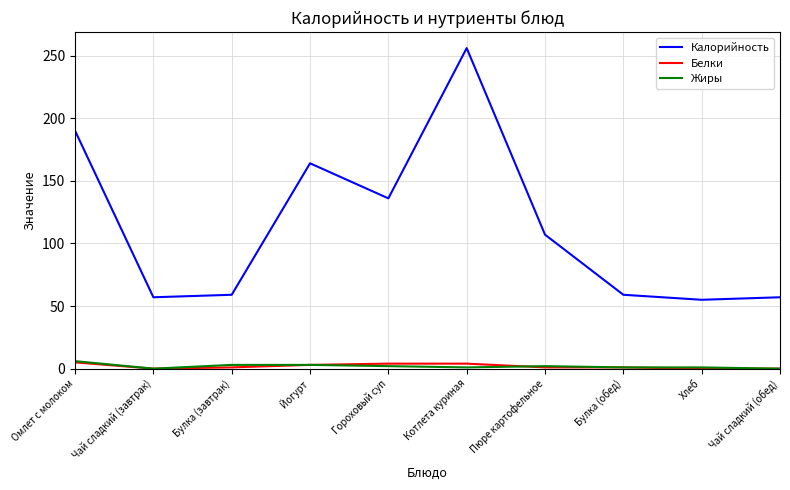

Which category has the highest value across all series?

Котлета куриная